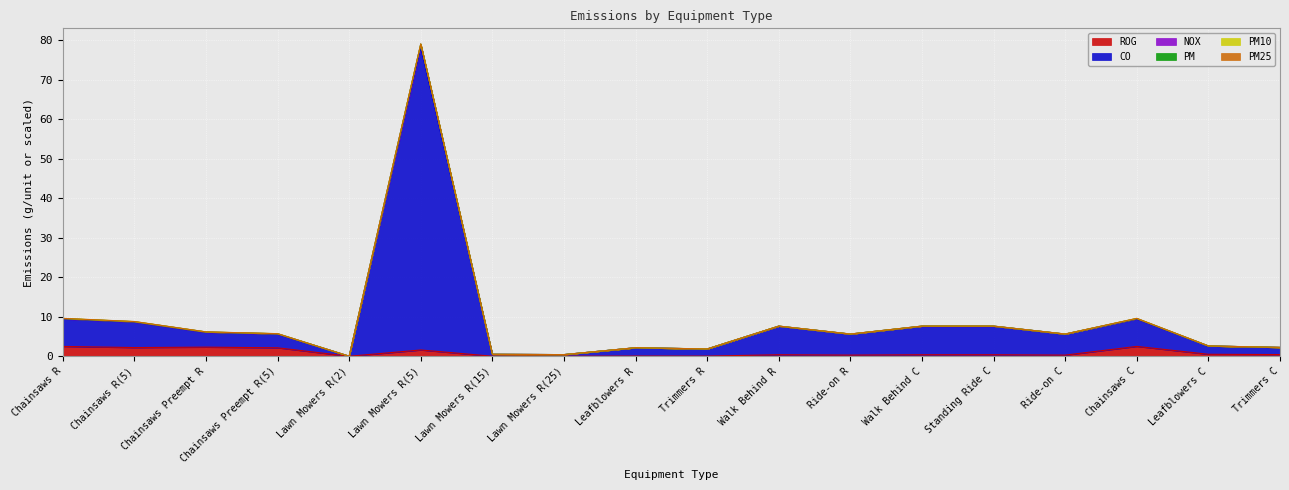

What is the value of the ROG point at the 4th from the left?

2.1